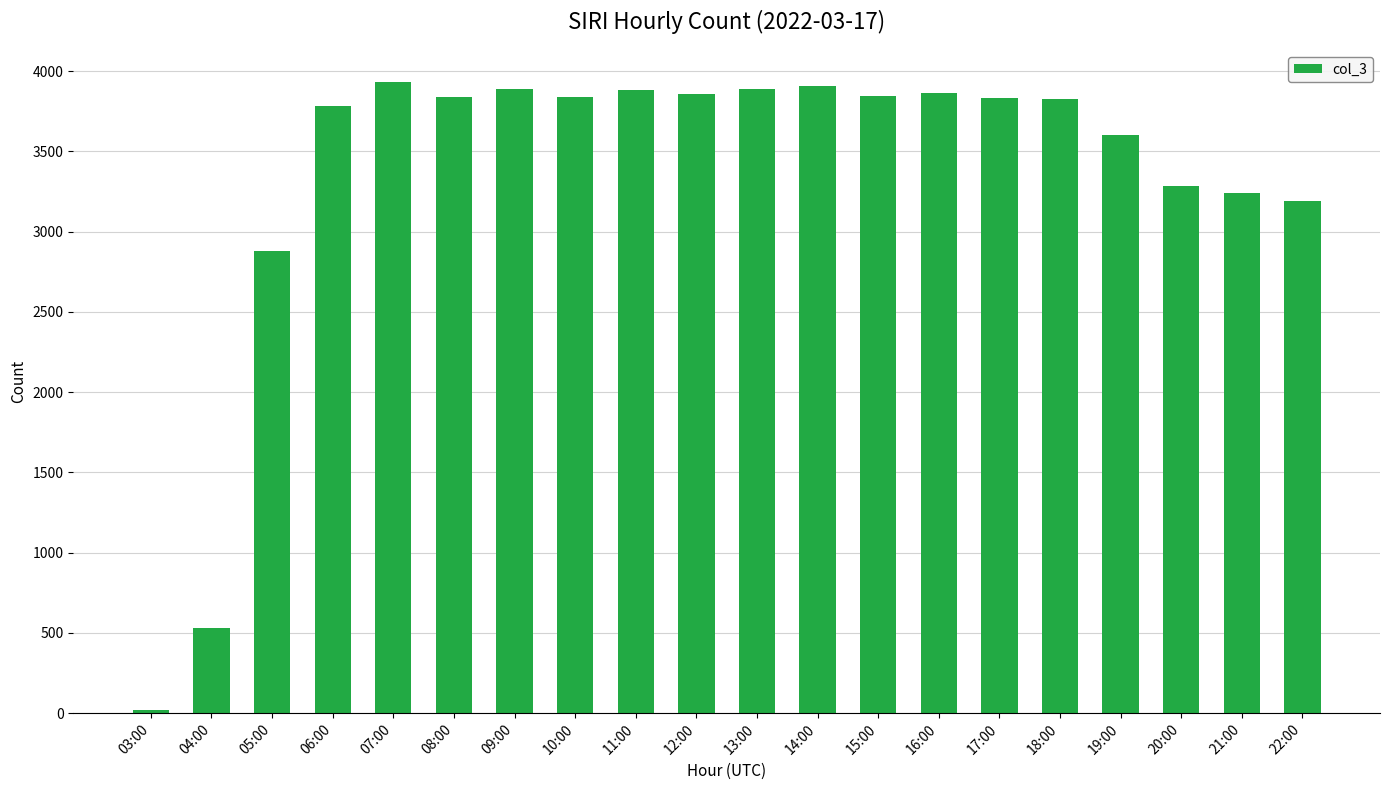

Are the bars grouped side by side (vs. stacked)?

No